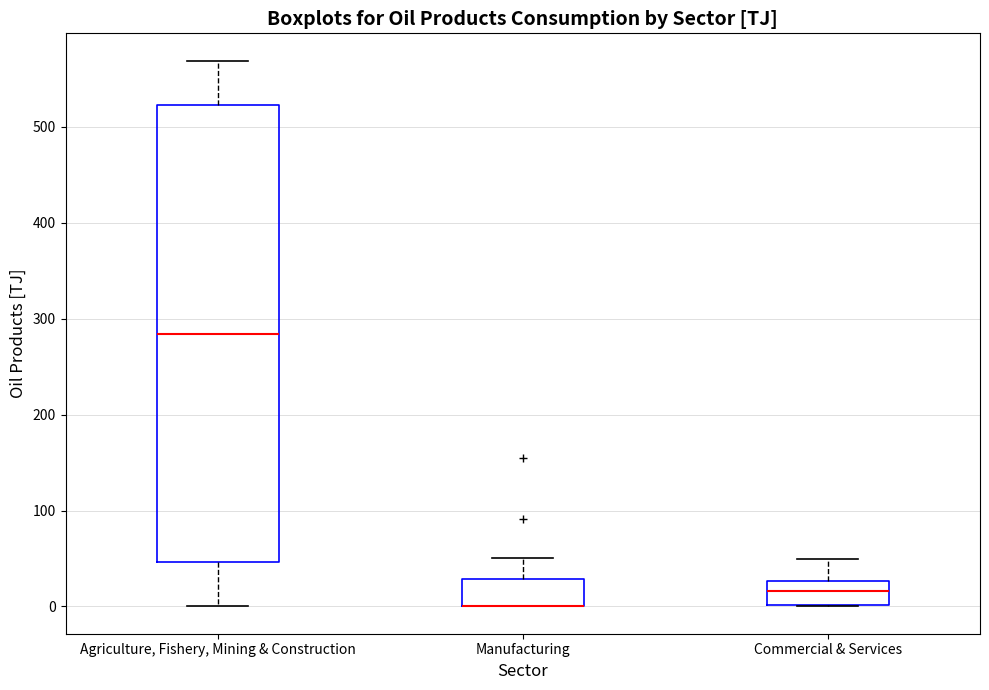

Reading left to right, read every box against the y-axis: the position of its median line, the range the box covers, and the ends of its whiskers. The values are not printed on the chart, so give them approximately, as read against the axis.

Agriculture, Fishery, Mining & Construction: median 280, box 50 to 520, whiskers 0 to 570
Manufacturing: median 0 (drawn on the box's lower edge), box 0 to 30, whiskers 0 to 50
Commercial & Services: median 20, box 0 to 30, whiskers 0 to 50